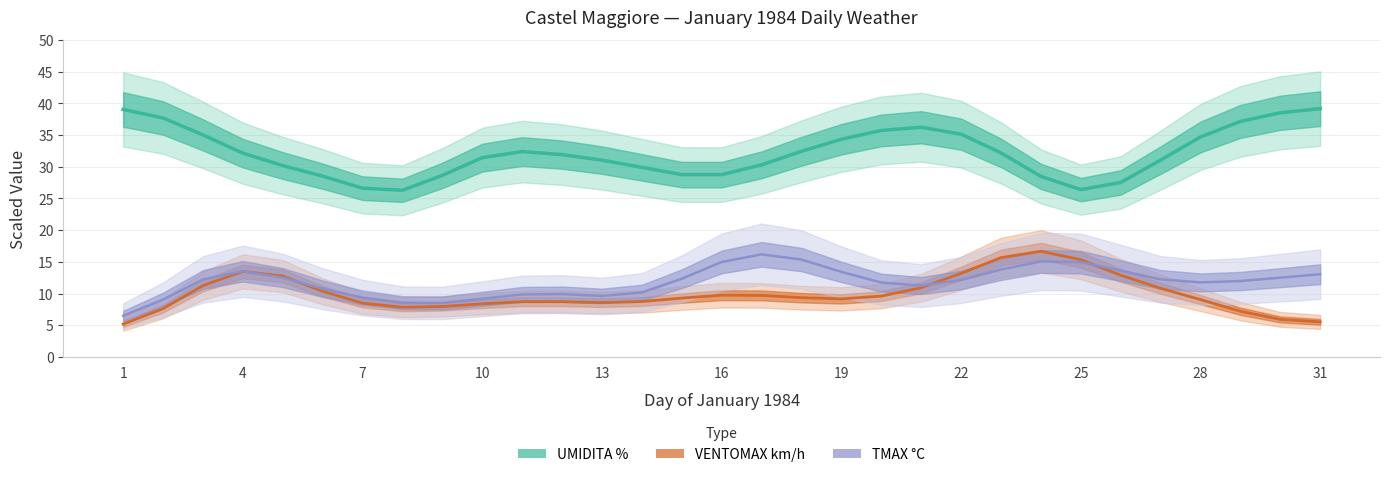

Does the chart display data point markers on the line(s)?

No